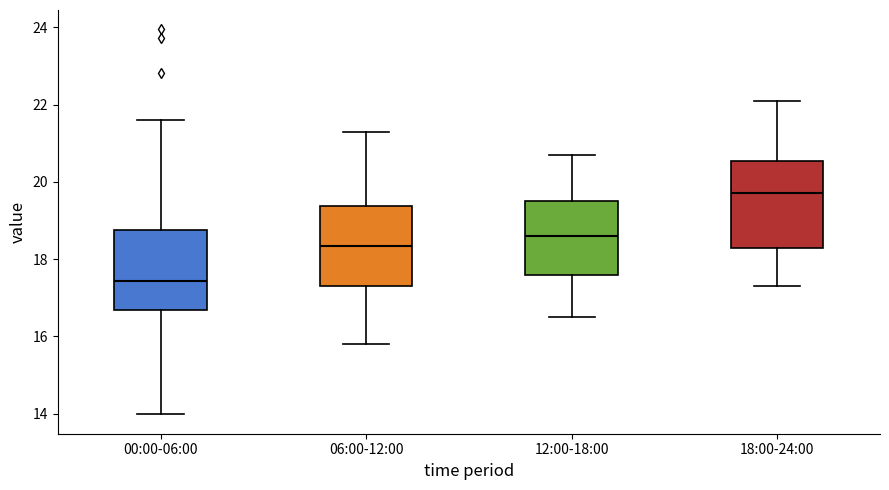

Reading left to right, transcribe this box plot: for each box, give where its median line is, the range the box spans, and where its two whiskers end, as read against the y-axis. The values are not printed on the chart, so give them approximately, as read against the axis.

00:00-06:00: median 17.4, box 16.6 to 18.8, whiskers 14.0 to 21.6
06:00-12:00: median 18.4, box 17.4 to 19.4, whiskers 15.8 to 21.4
12:00-18:00: median 18.6, box 17.6 to 19.6, whiskers 16.6 to 20.8
18:00-24:00: median 19.8, box 18.4 to 20.6, whiskers 17.4 to 22.2